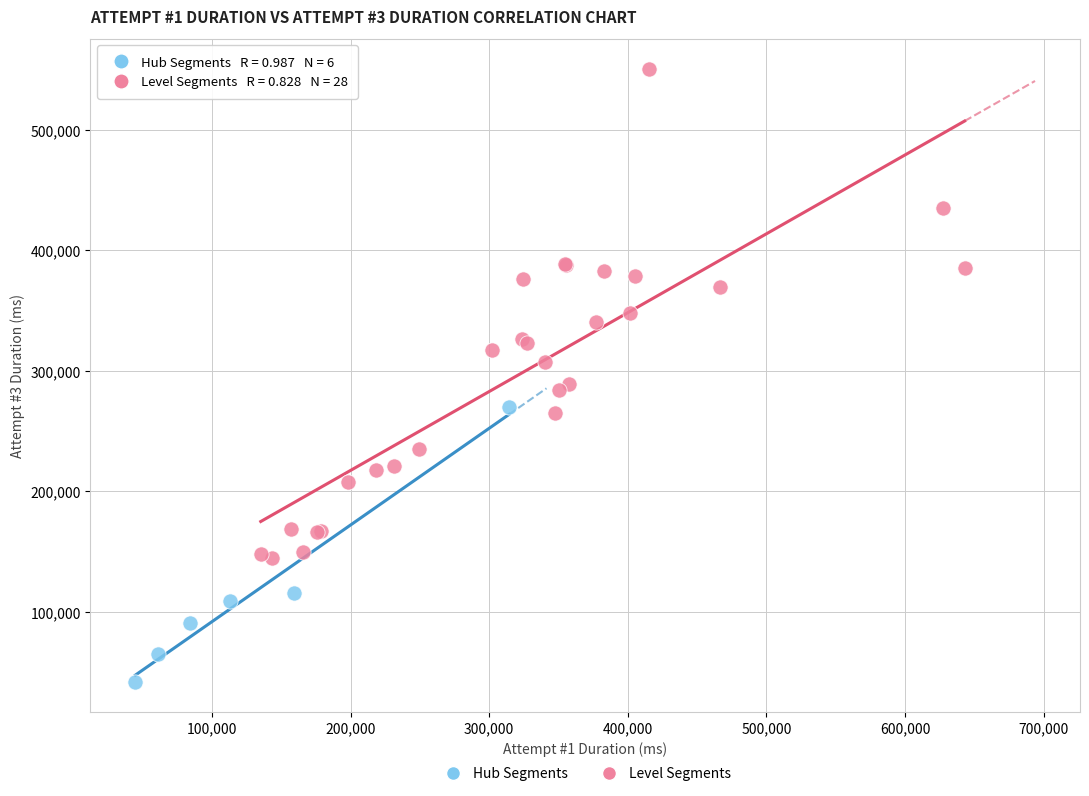

What are all the series names shown in the legend?

Hub Segments, Level Segments